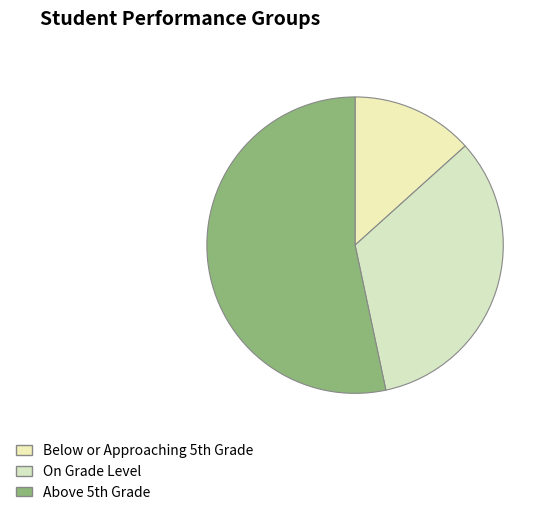

How many slices are in this pie chart?

3